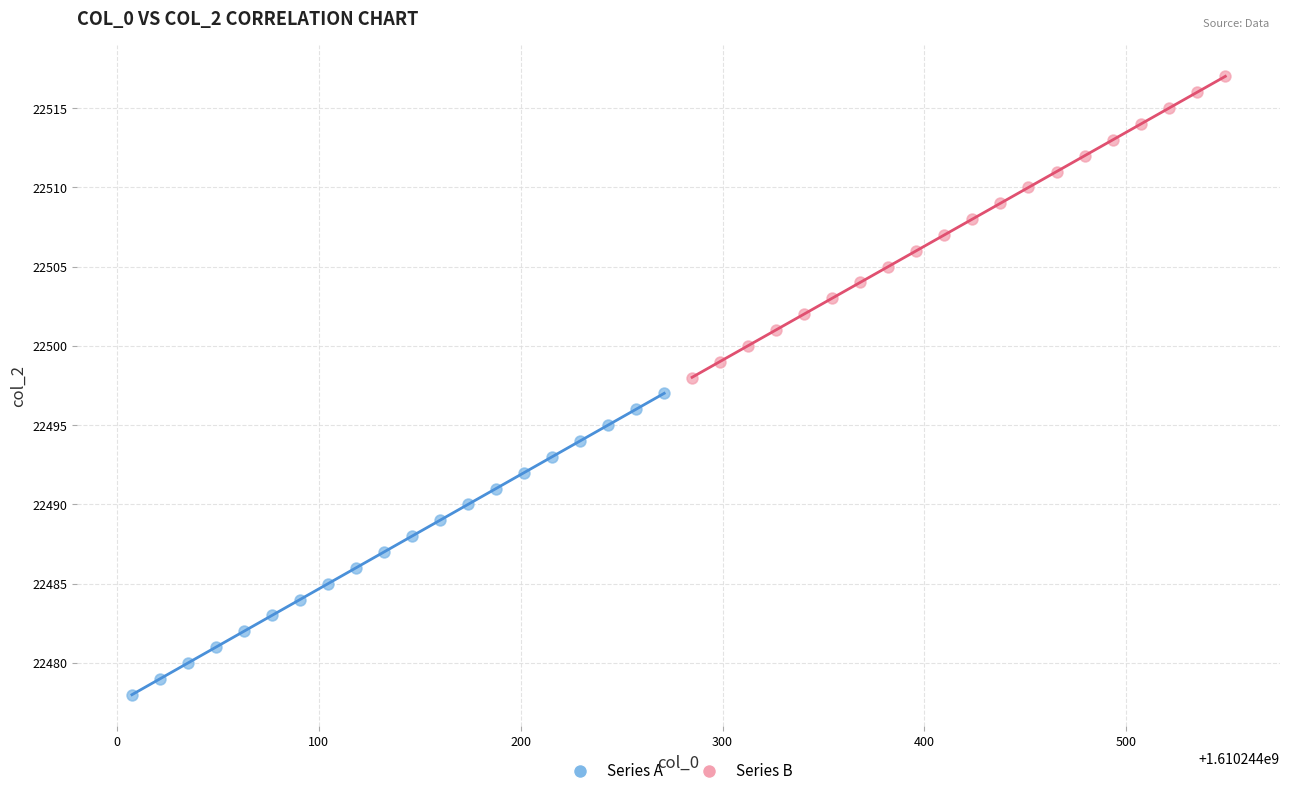

Which series contains the lowest Y value?

Series A